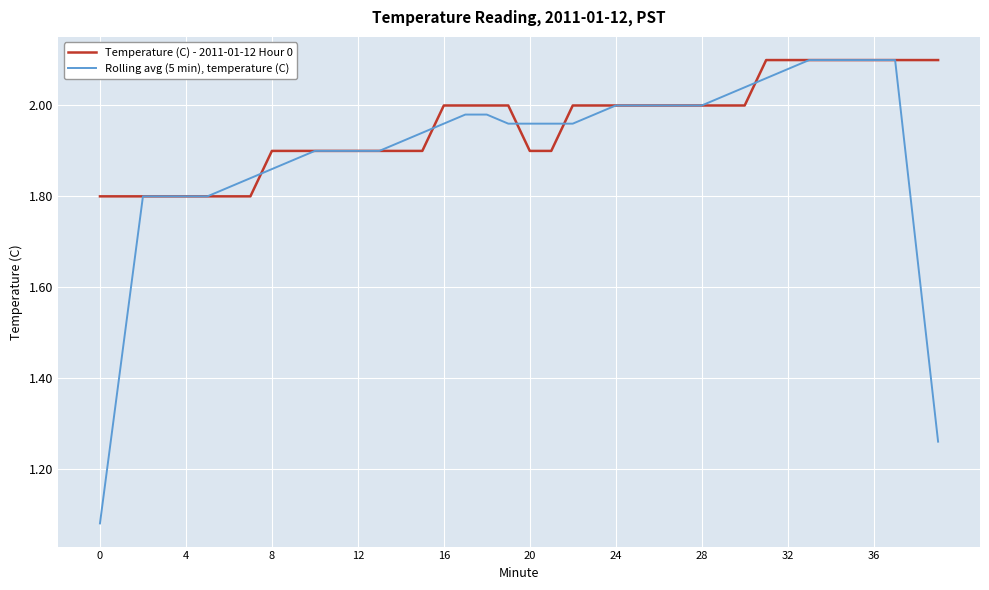

Rank the series by their average value, from highest to lowest.

Temperature (C) - 2011-01-12 Hour 0, Rolling avg (5 min), temperature (C)